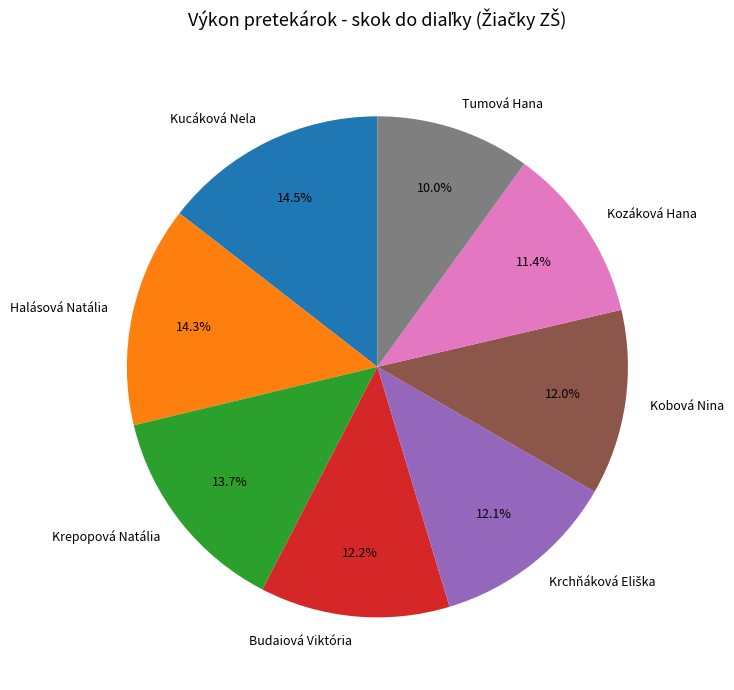

To the nearest percent, what is the difference between the Kucáková Nela and Budaiová Viktória slice percentages?

2%